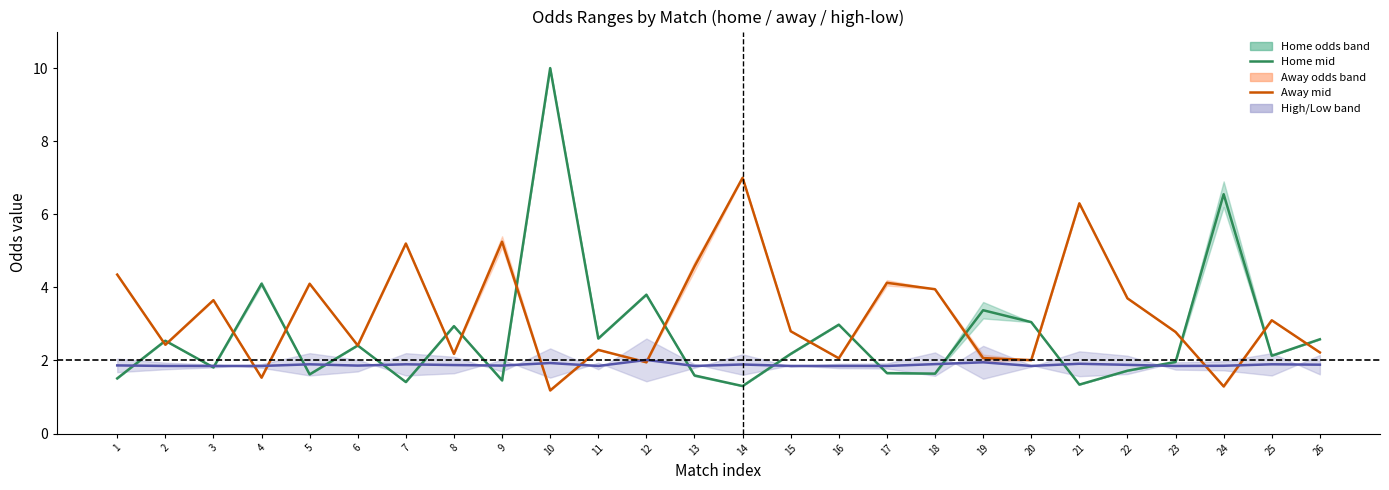

What is the minimum value shown in the chart?

1.2